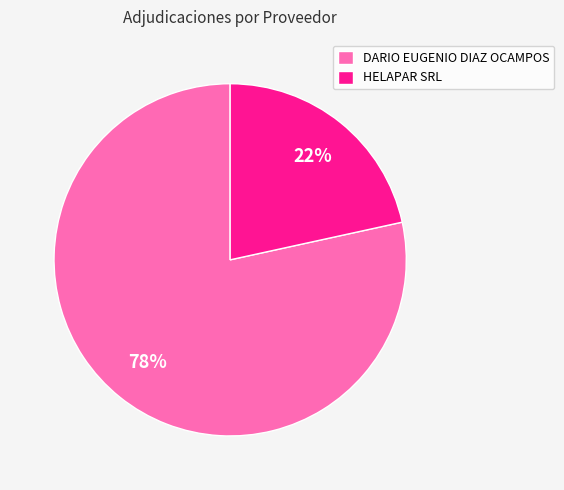

To the nearest percent, what is the combined percentage of DARIO EUGENIO DIAZ OCAMPOS and HELAPAR SRL?

100%